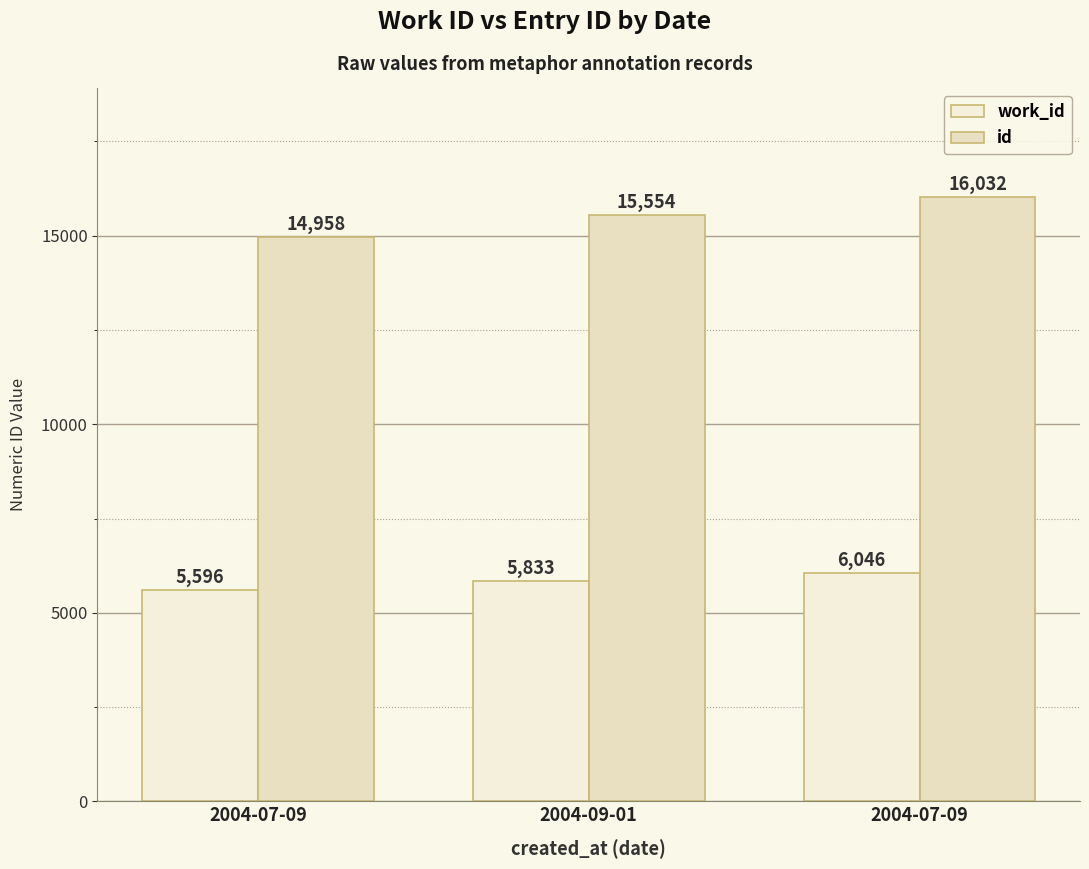

What is the value of the id bar at the 2nd from the left?

15554